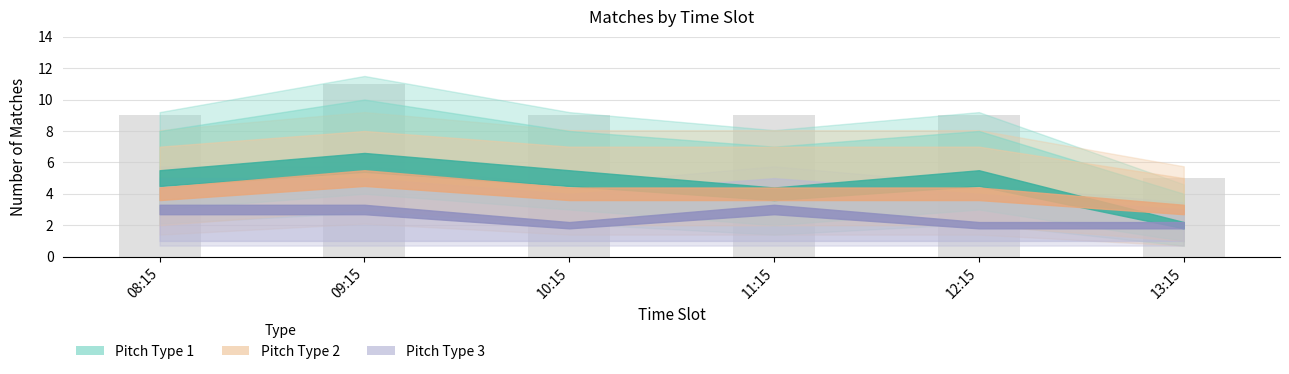

The chart shows a value of 8 at 13:15. True or false?

False